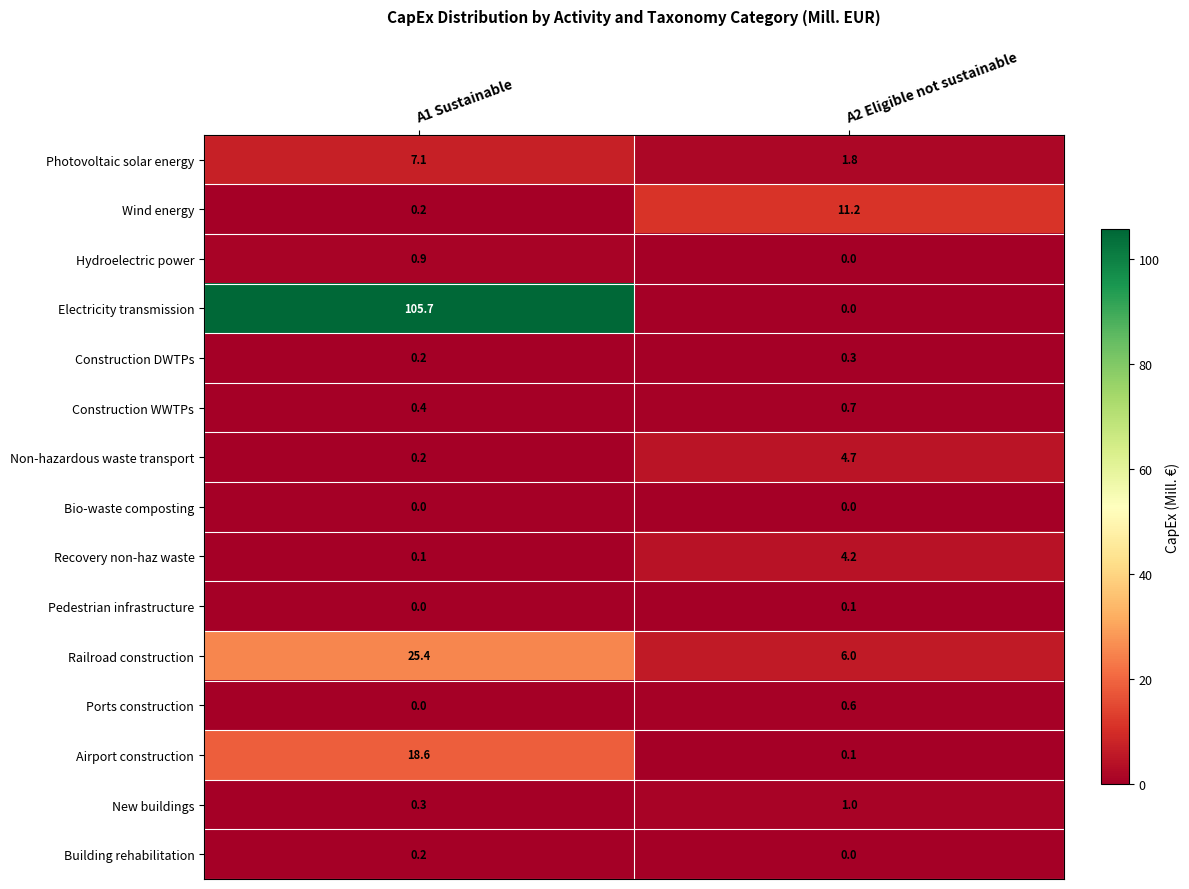

What is the difference between the highest and lowest values at A1 Sustainable?

105.7